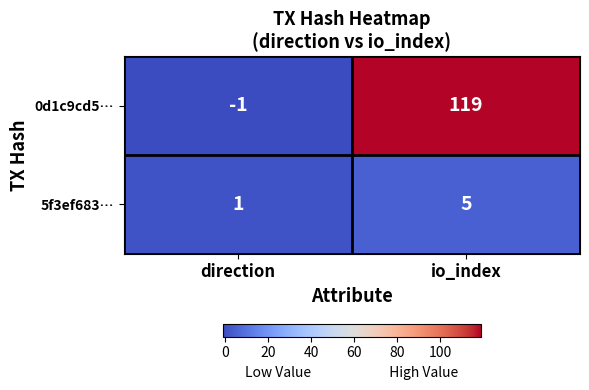

List the series in order of their overall mean, highest first.

0d1c9cd5…, 5f3ef683…